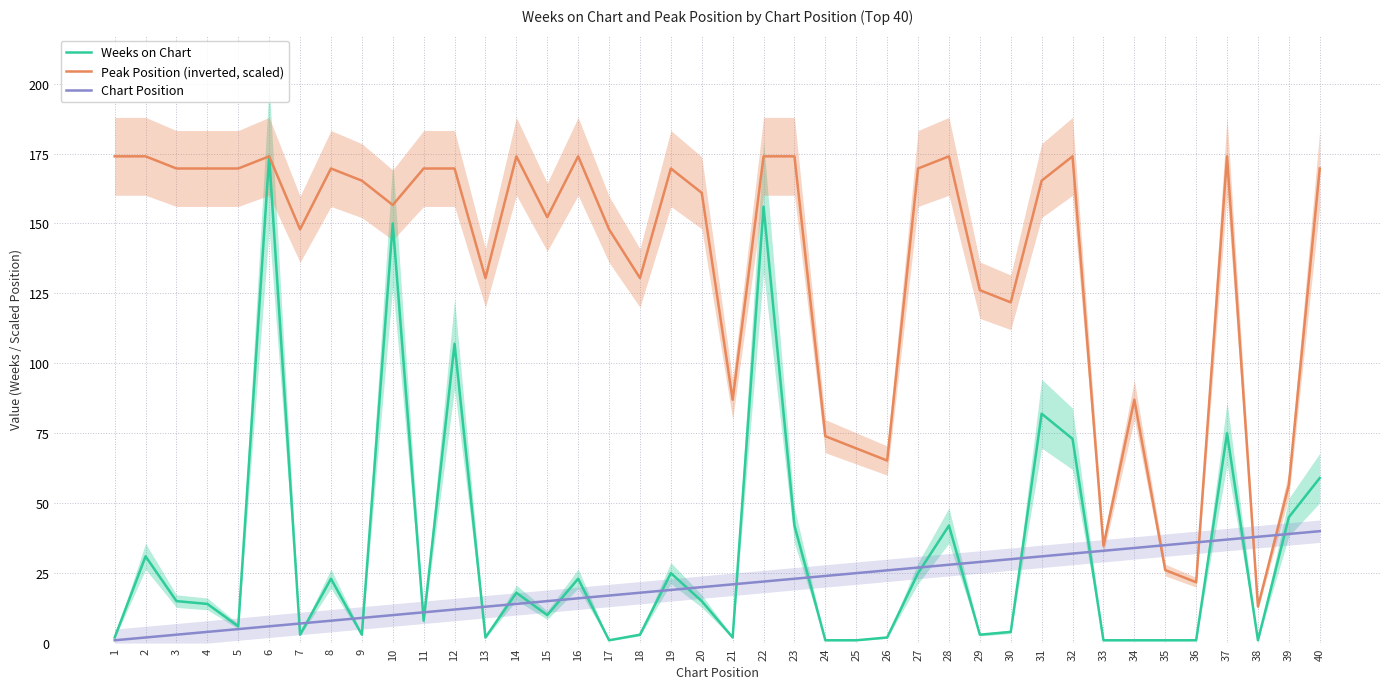

What is the sum of the Chart Position values at 15 and 31?

46.0